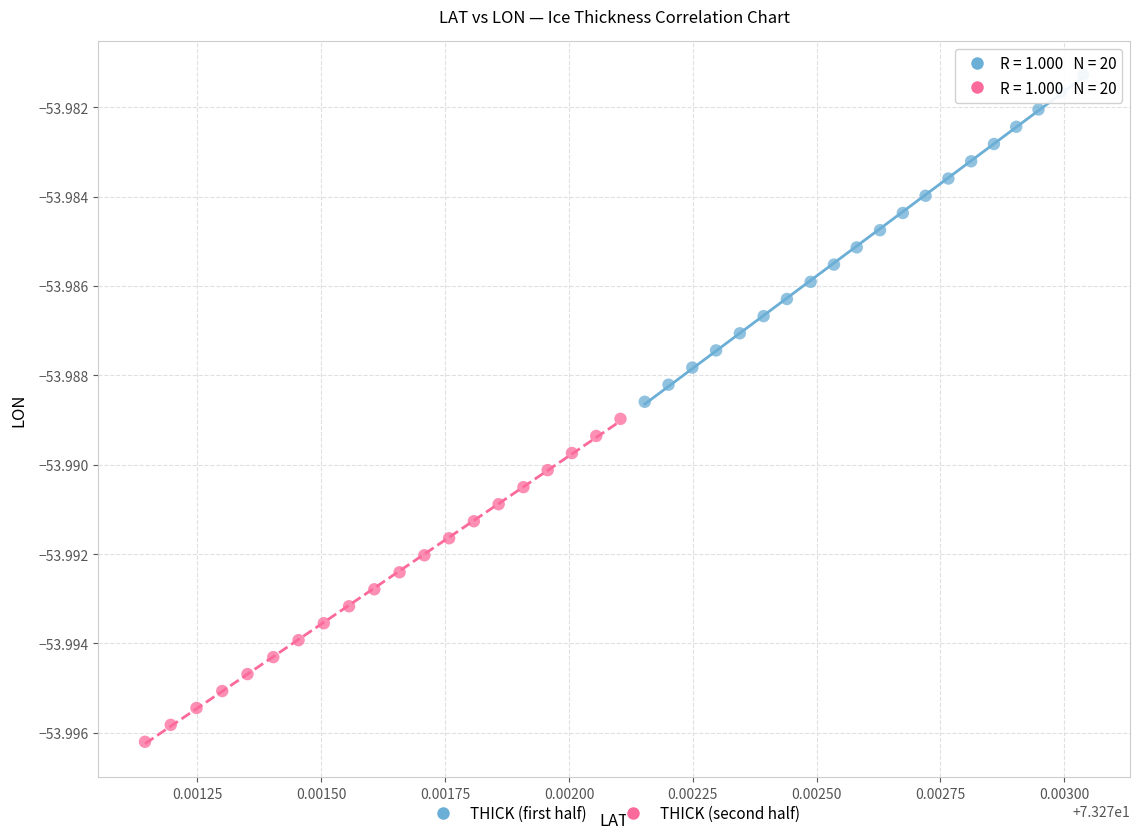

Which series has the largest Y range (max minus min)?

THICK (first half)